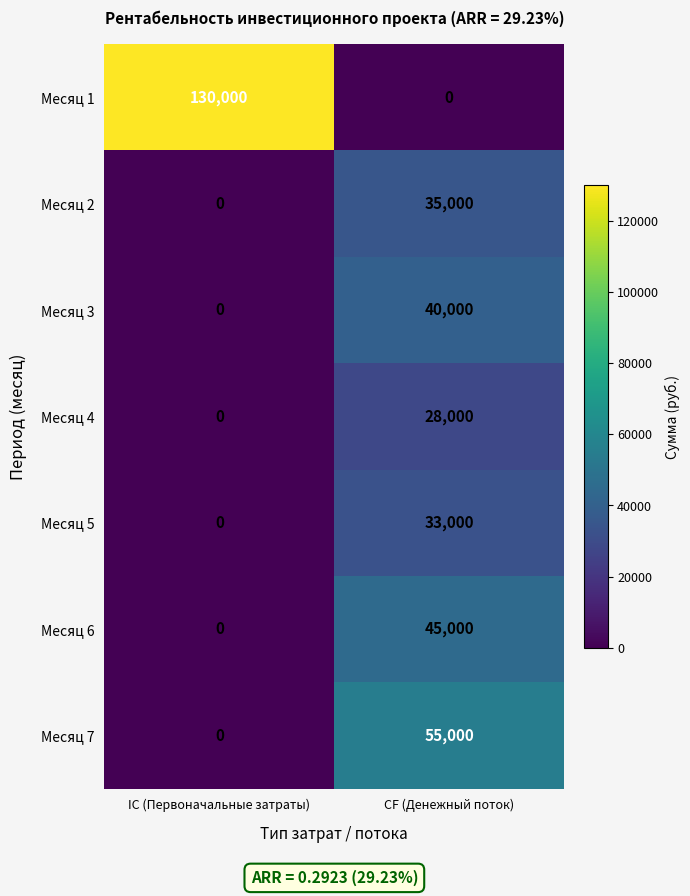

The value of Месяц 4 at IC (Первоначальные затраты) is 13789. True or false?

False